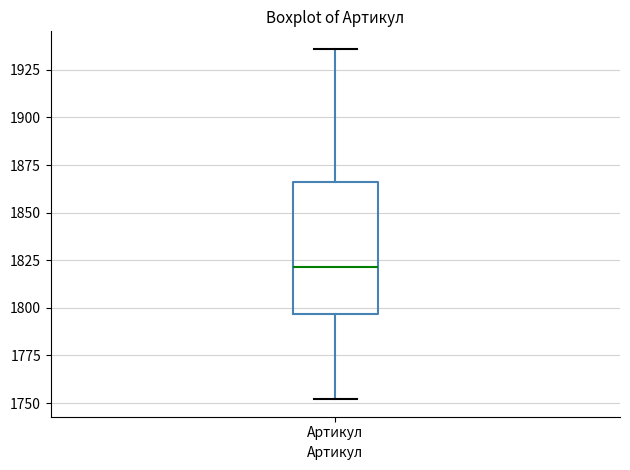

Read this box plot against the y-axis: the position of the median line, the range covered by the box, and the ends of both whiskers. The values are not printed on the chart, so give them approximately, as read against the axis.

median 1820, box 1795 to 1865, whiskers 1750 to 1935